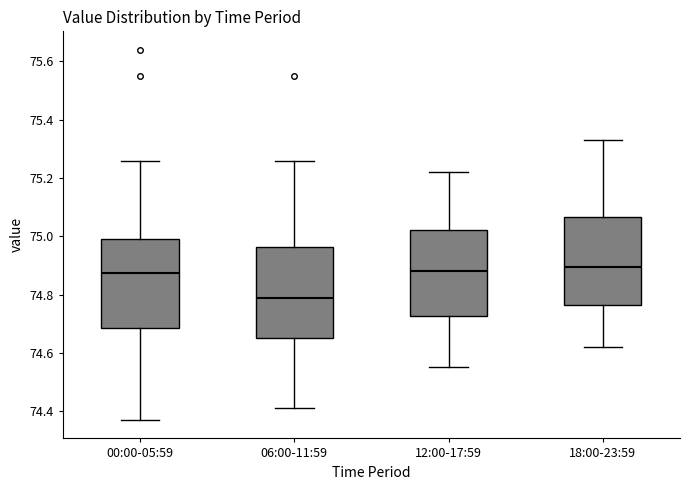

Where does the upper whisker of the box for 18:00-23:59 end on the y-axis? The values are not printed on the chart, so give them approximately, as read against the axis.

75.34